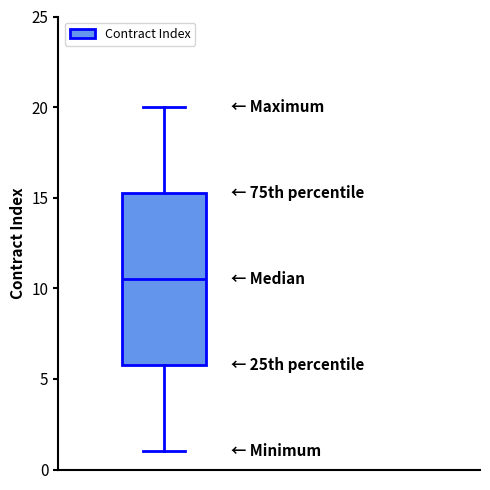

Where does the upper whisker of the box end on the y-axis? The values are not printed on the chart, so give them approximately, as read against the axis.

20.0